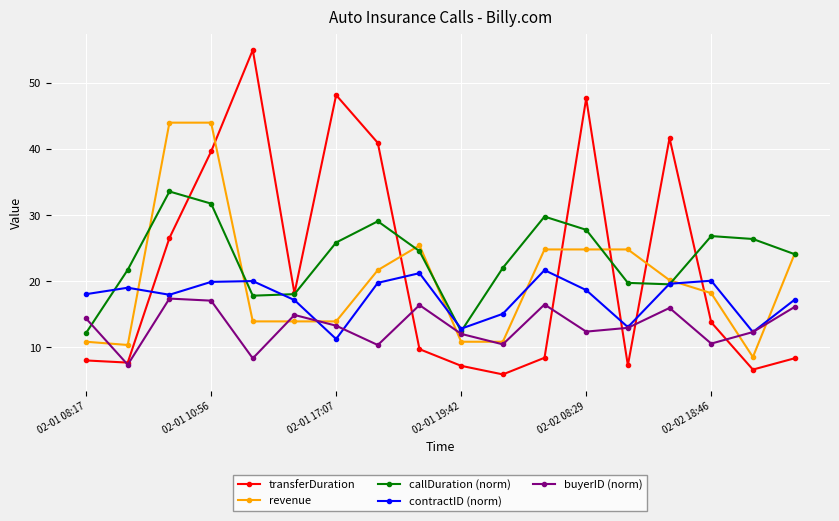

What is the value of the revenue point at the 7th from the left?

13.9